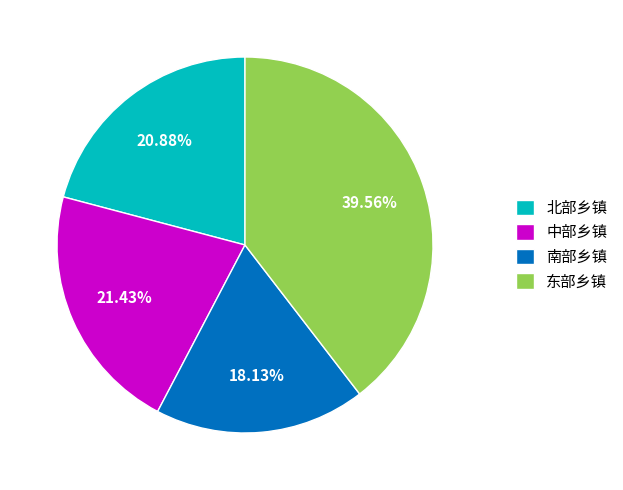

Between 南部乡镇 and 东部乡镇, which is larger?

东部乡镇